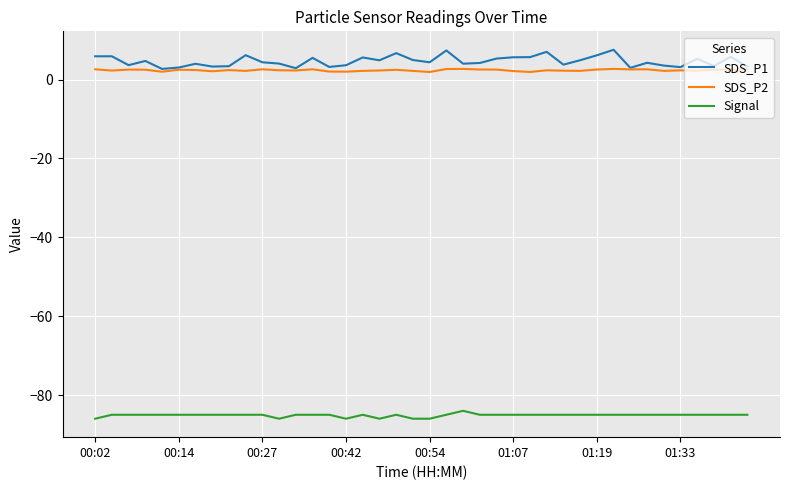

Rank the series by their maximum value, from lowest to highest.

Signal, SDS_P2, SDS_P1